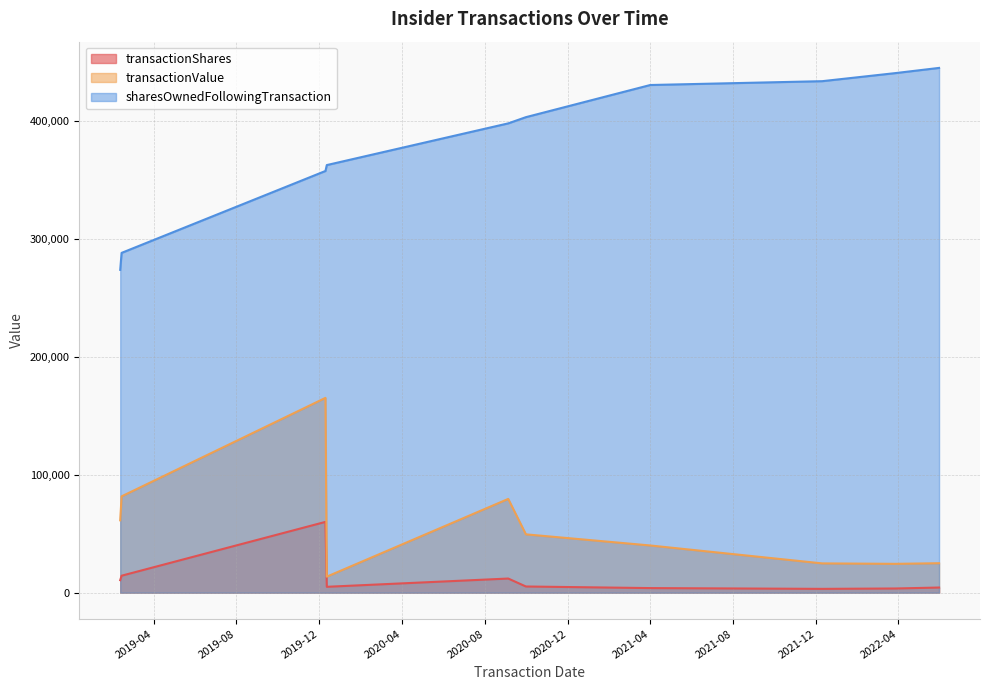

What is the label of the 8th point from the right?

2021-12-10